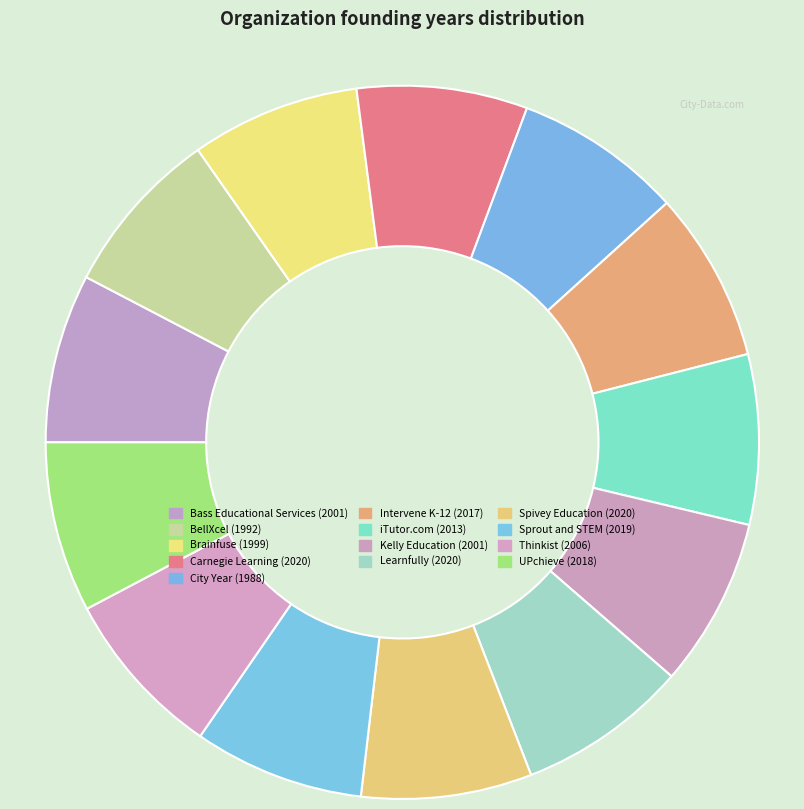

Is Sprout and STEM the majority of the pie?

No